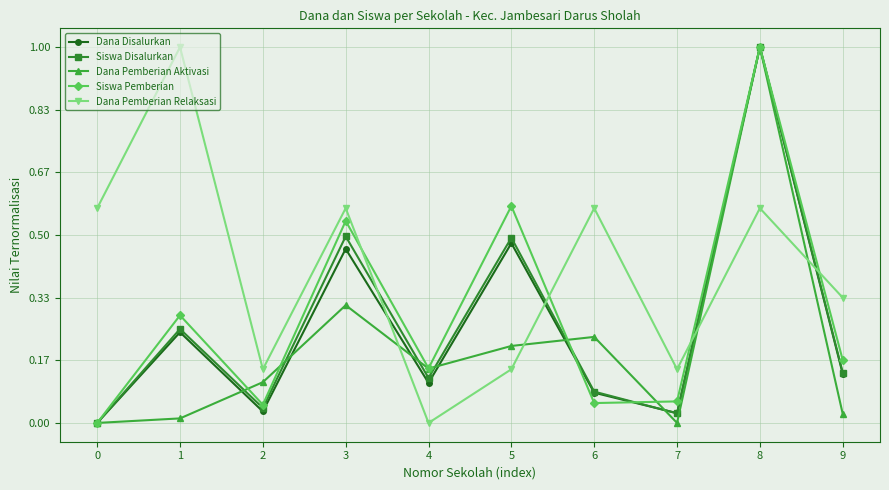

Between 7 and 9, which series saw the biggest shift?

Dana Pemberian Relaksasi